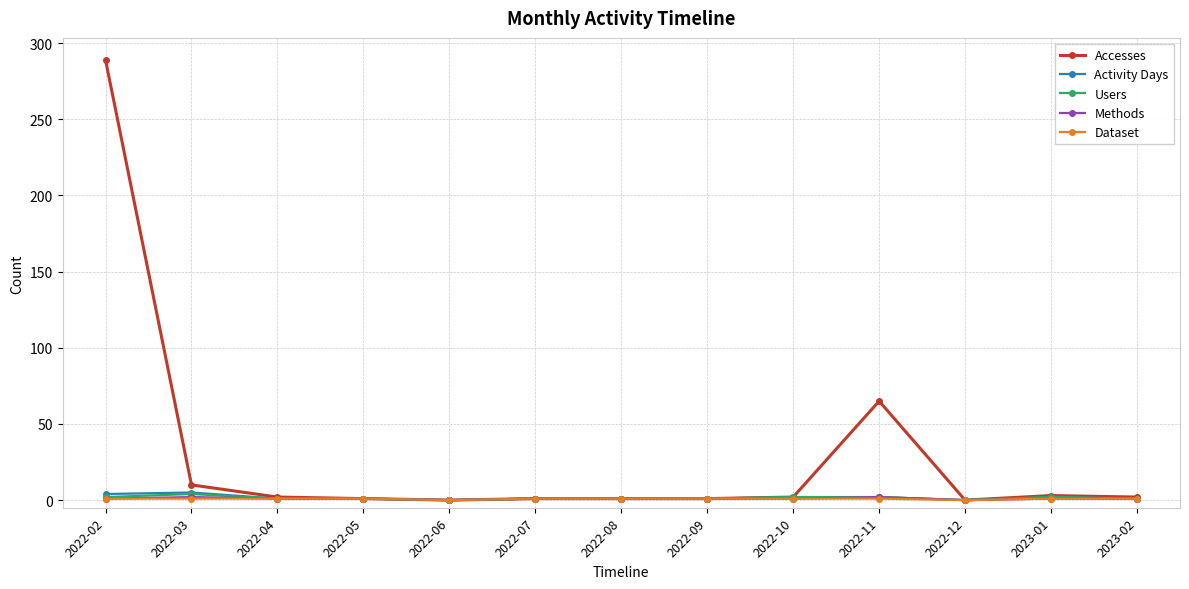

At which category is the sum across all series the highest?

2022-02